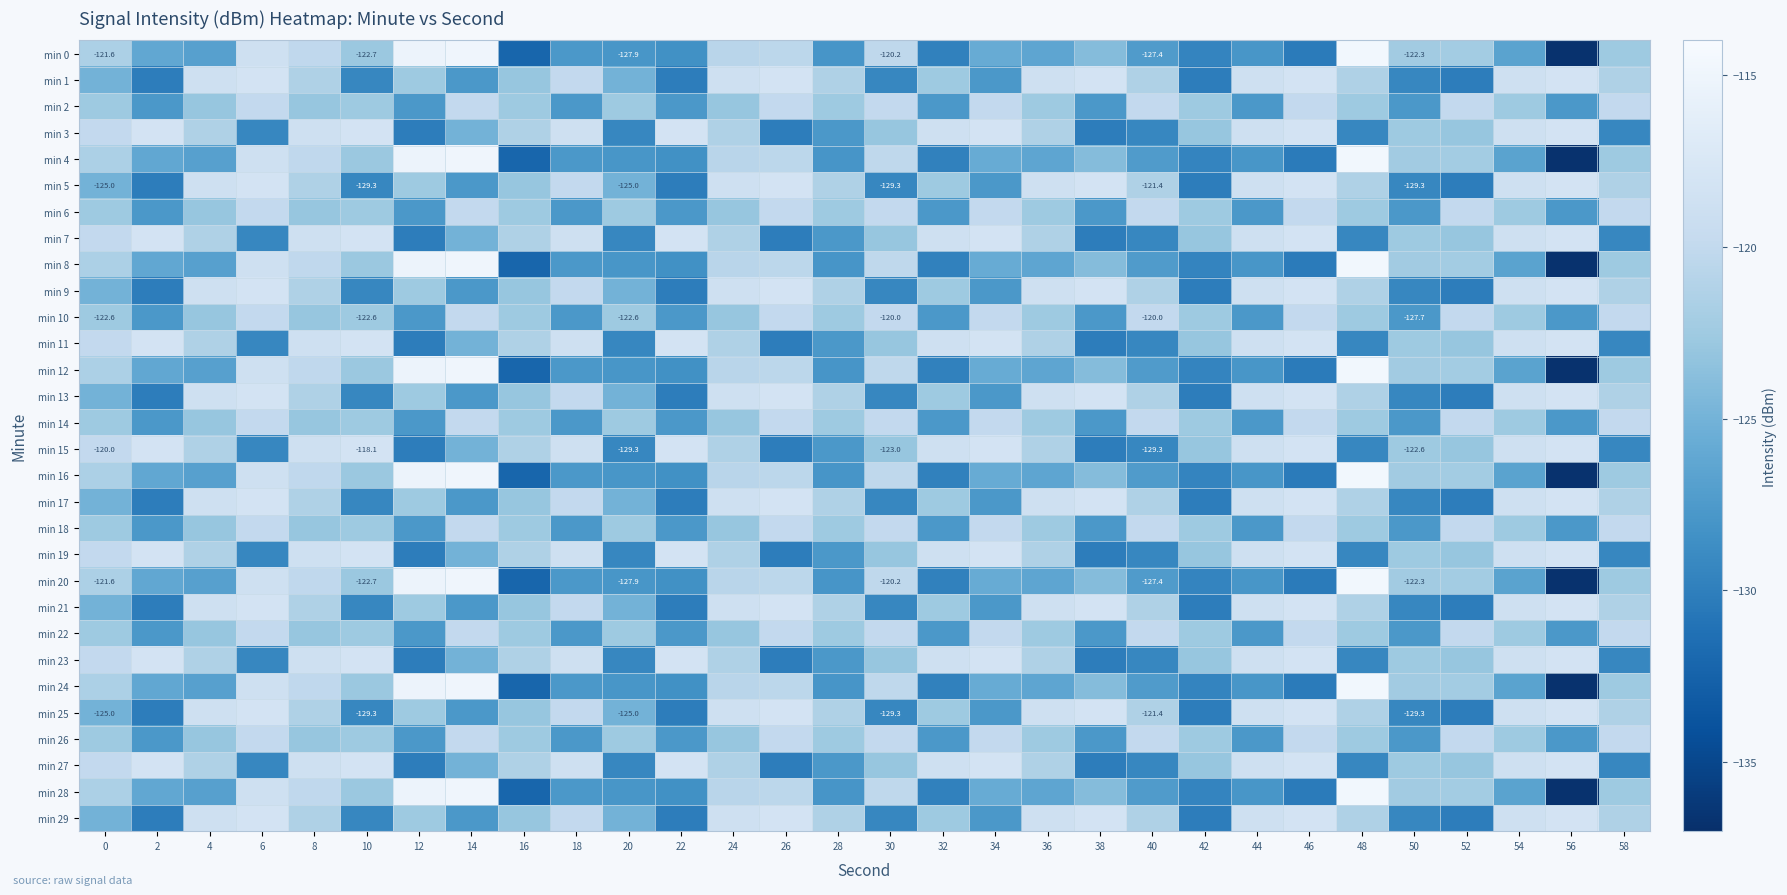

What is the sum of the min 5 values at 14 and 18?

-247.7